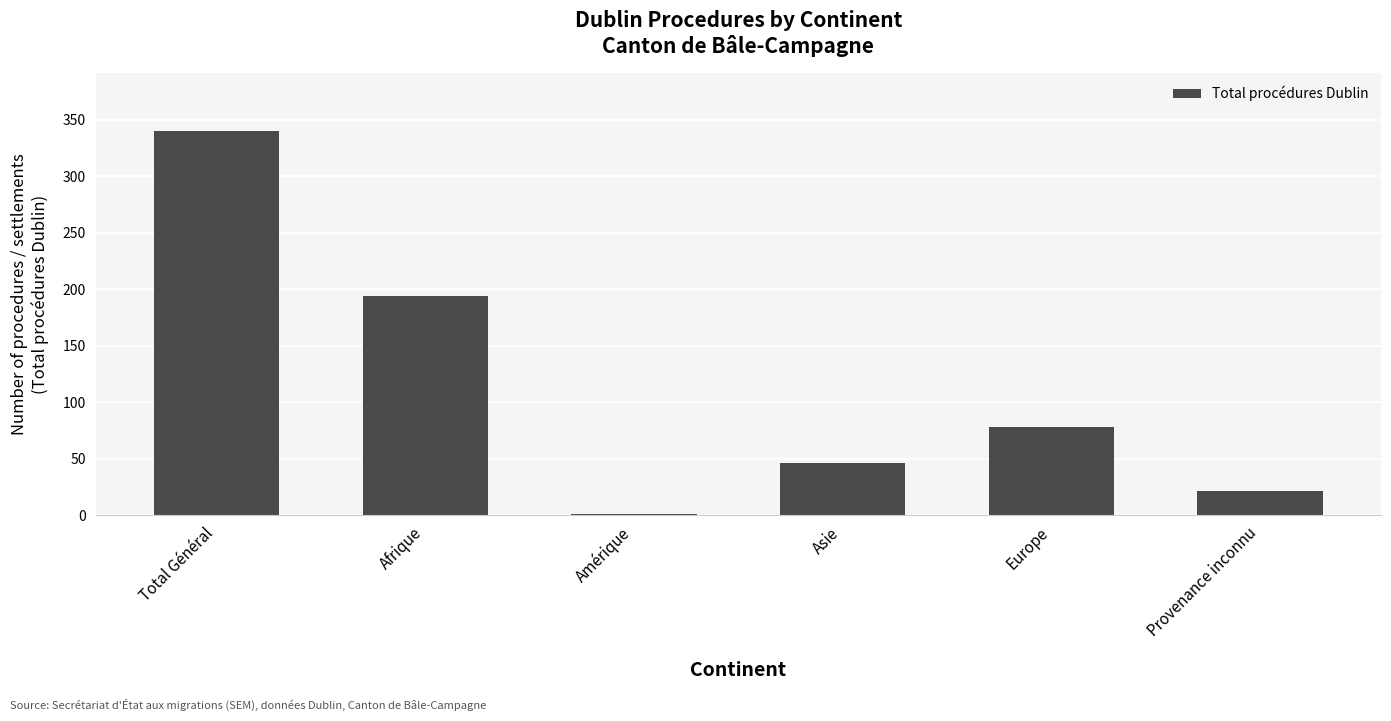

Is it true that the value at Asie is 46?

True